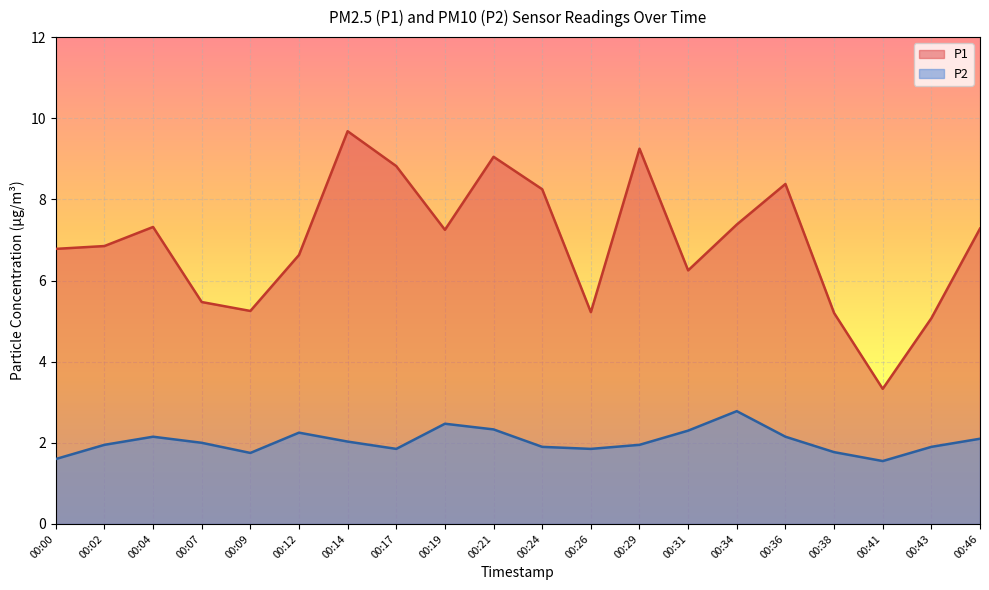

Where does the P2 series first go above 2?

00:04